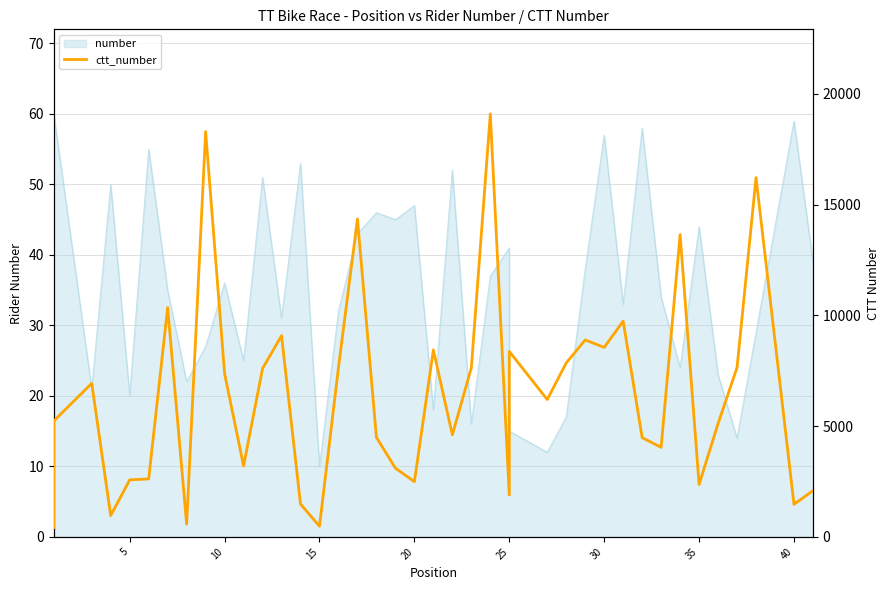

How many interior local valleys (lower than both neighbors) does the data have?

12